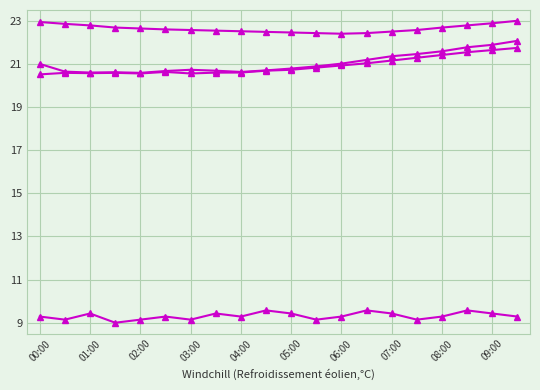

True or false: Signal has a value of 9.3 at 05:00.

True